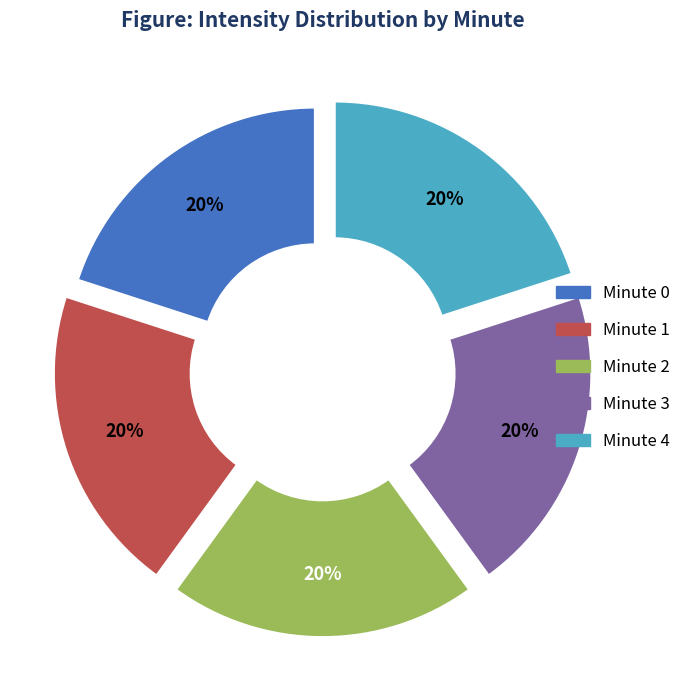

Is there any slice that represents more than half of the pie?

No